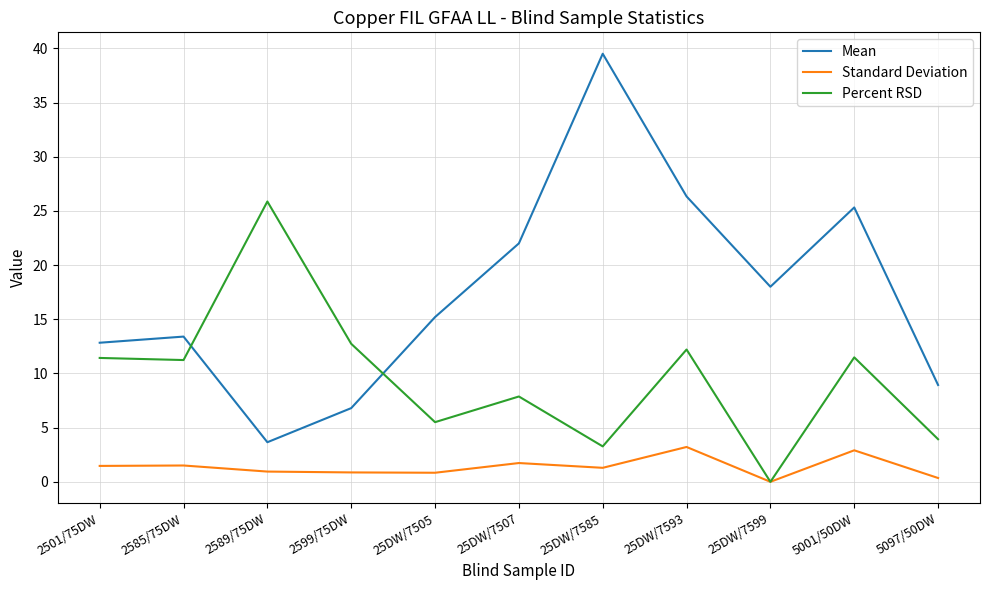

Is the value of Standard Deviation at 25DW/7593 greater than the value of Mean at 25DW/7585?

No